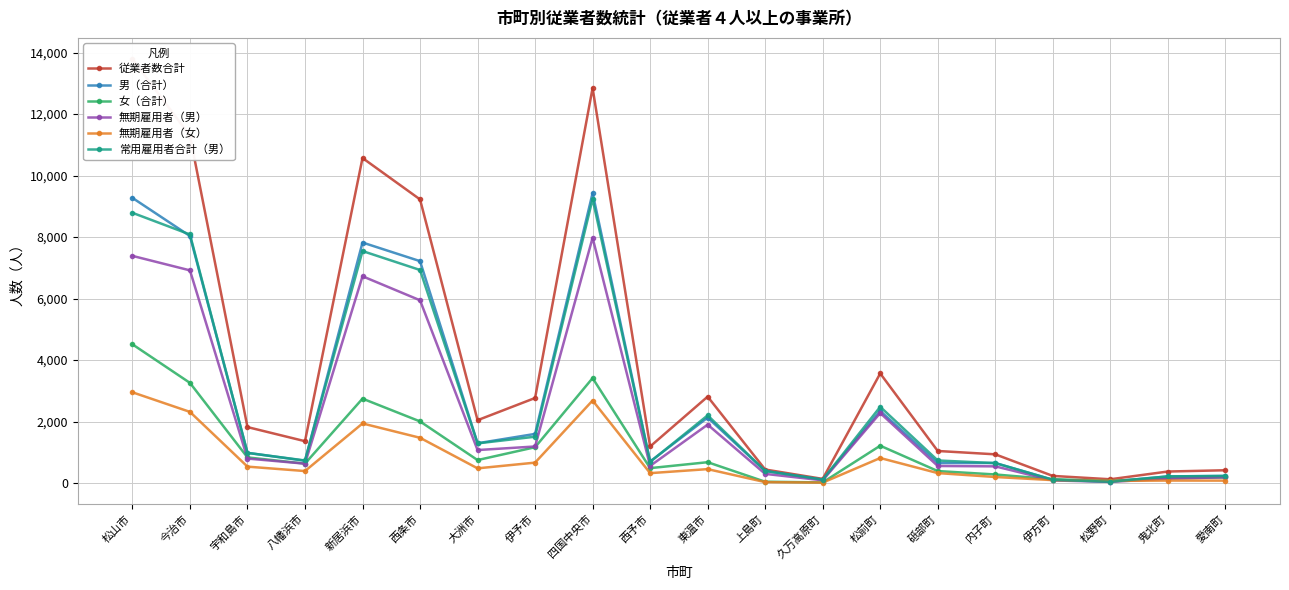

Which series has the largest total across all categories?

従業者数合計